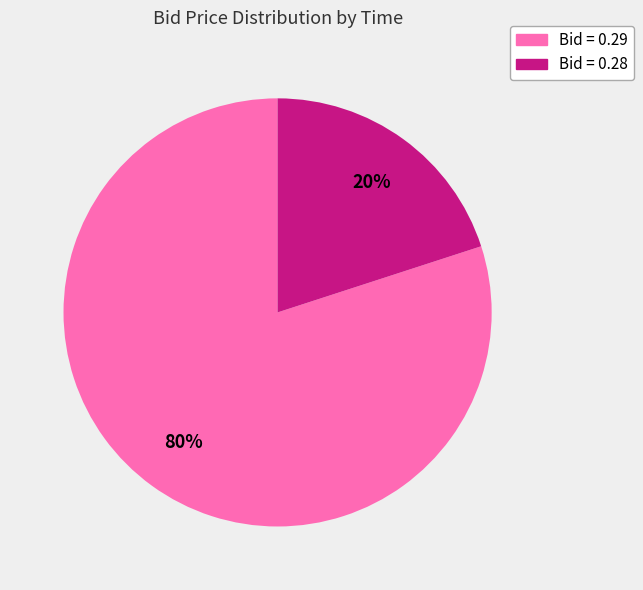

Rank the categories by value from lowest to highest.

Bid = 0.28, Bid = 0.29